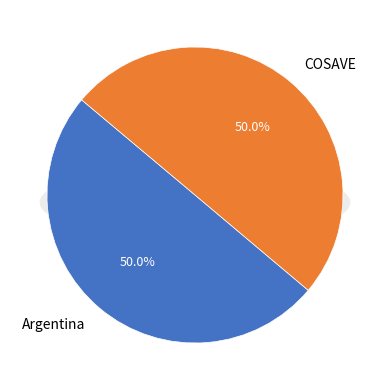

To the nearest percent, what percentage of the pie is Argentina?

50%